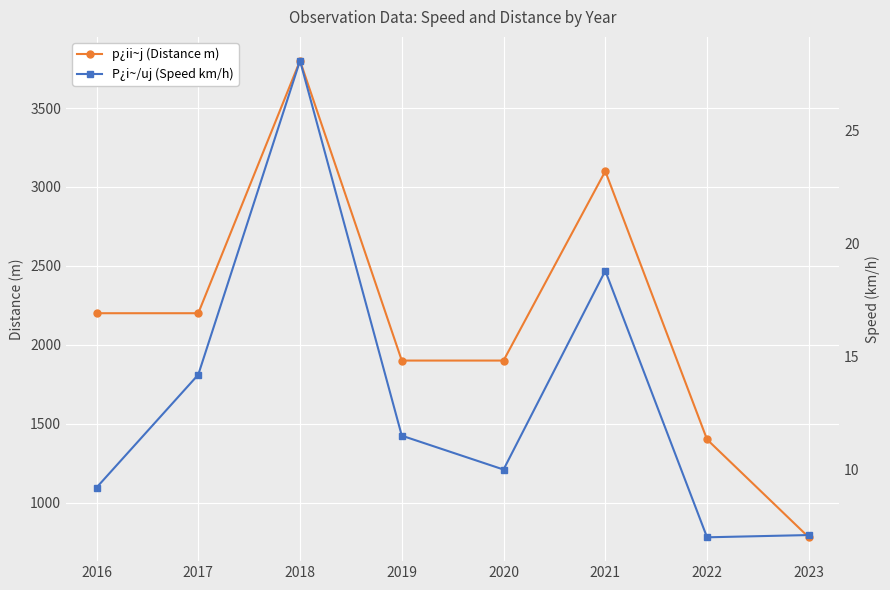

Reading right to left, extract all data points from this chart.

p¿ii~j (Distance m): 780.0	1400.0	3100.0	1900.0	1900.0	3800.0	2200.0	2200.0
P¿i~/uj (Speed km/h): 7.1	7.0	18.8	10.0	11.5	28.1	14.2	9.2